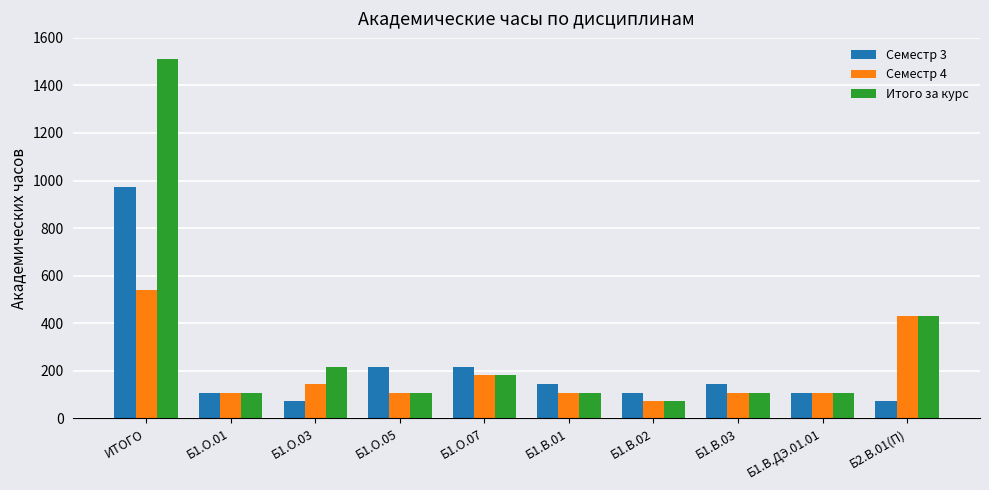

What is the value of the Итого за курс bar at the 3rd from the left?

216